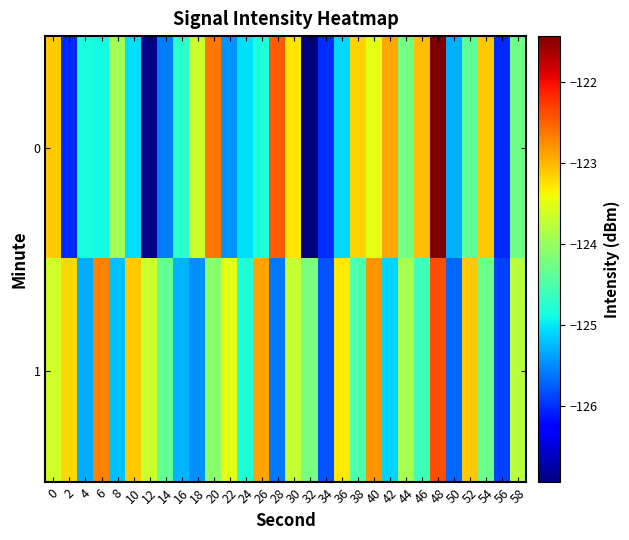

Which label corresponds to the largest value in the chart?

48